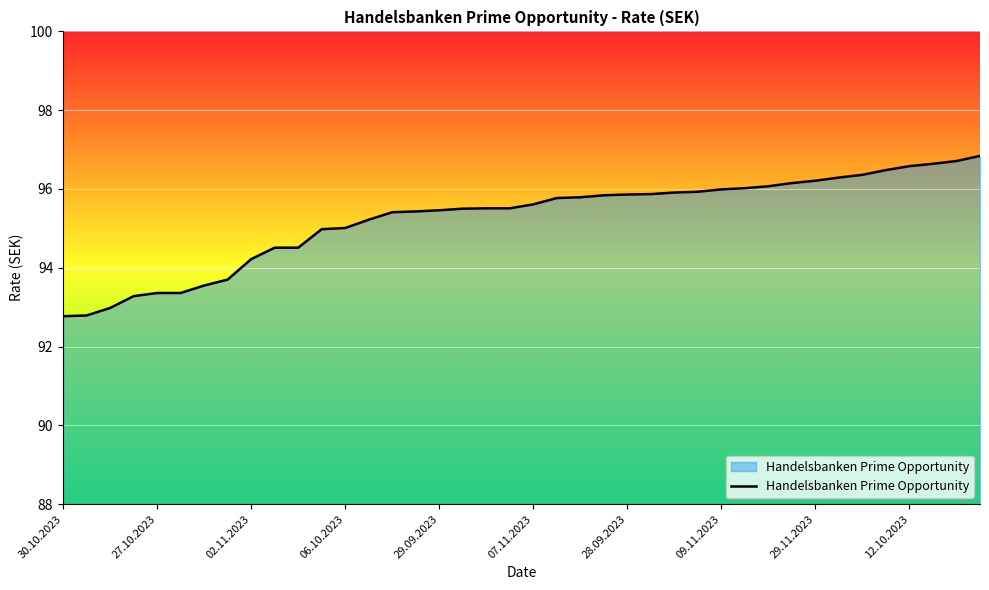

What is the smallest value displayed?

92.8